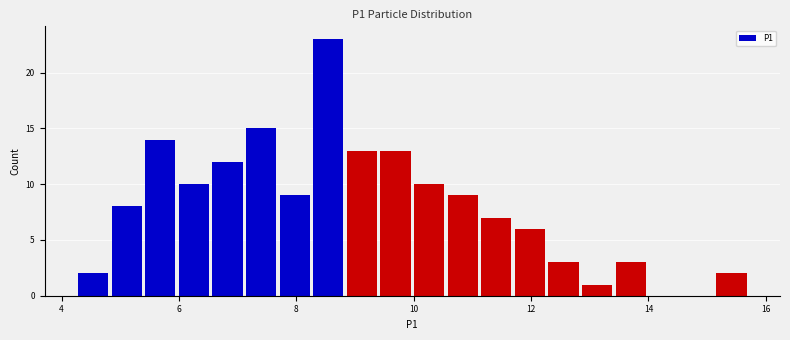

Around what value on the x-axis is the tallest bar? Give the approximate position of its centre, as read against the axis.

8.6